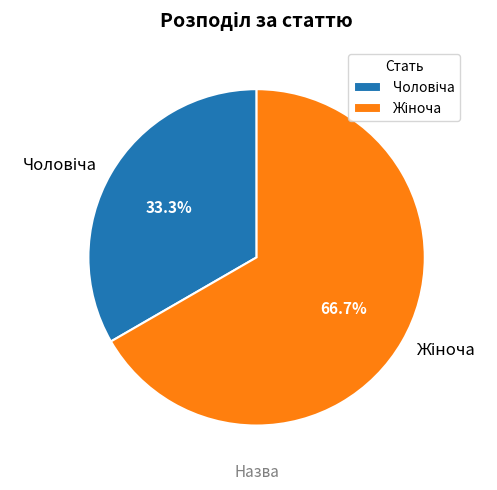

How many slices are in this pie chart?

2